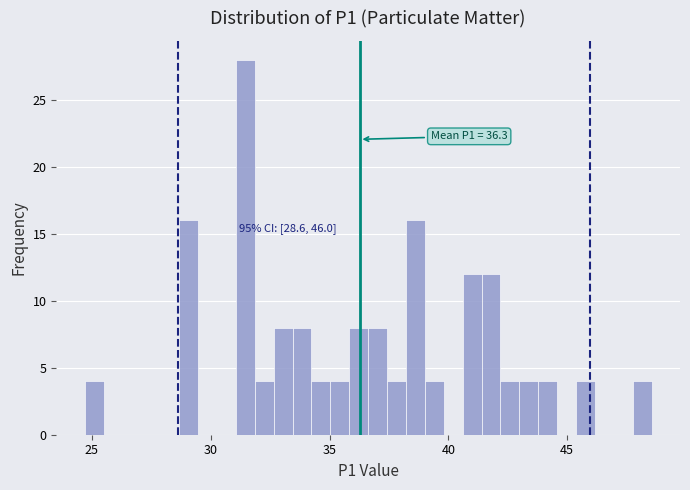

Read against the x-axis, roughly where is the centre of the tallest bar?

31.5